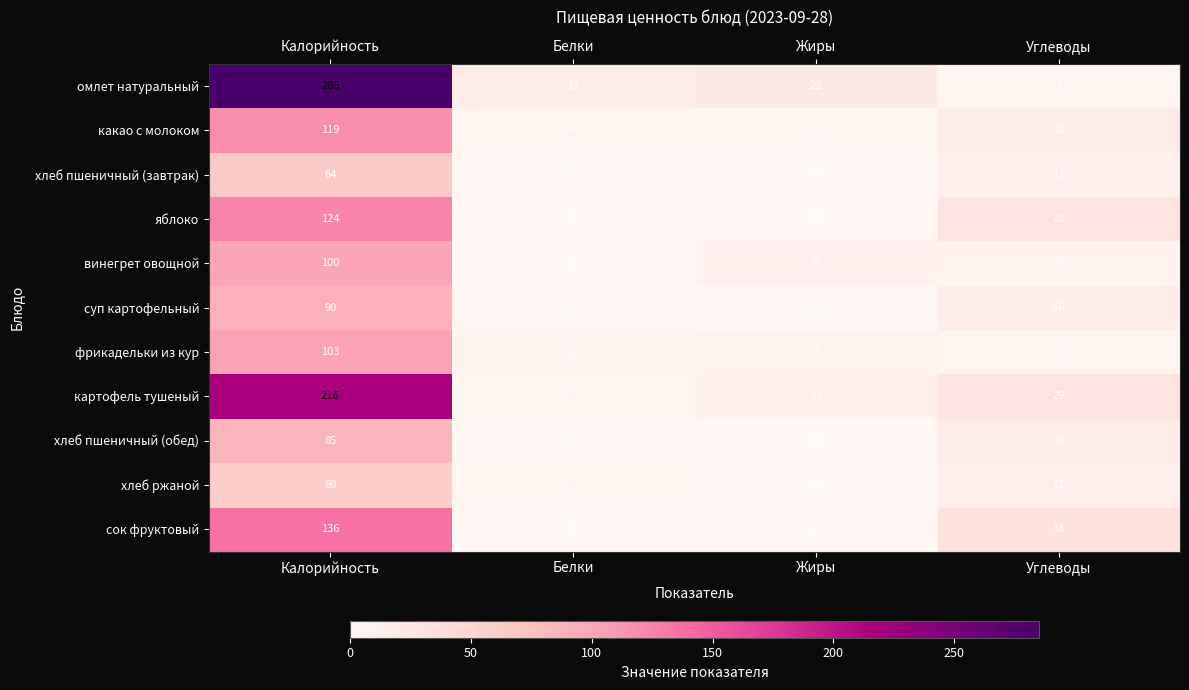

What is the difference between the хлеб ржаной values at Жиры and Калорийность?

60